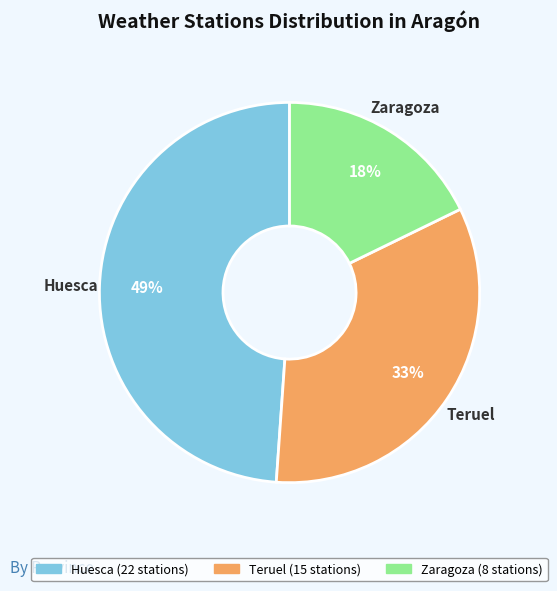

Between Teruel and Huesca, which is larger?

Huesca